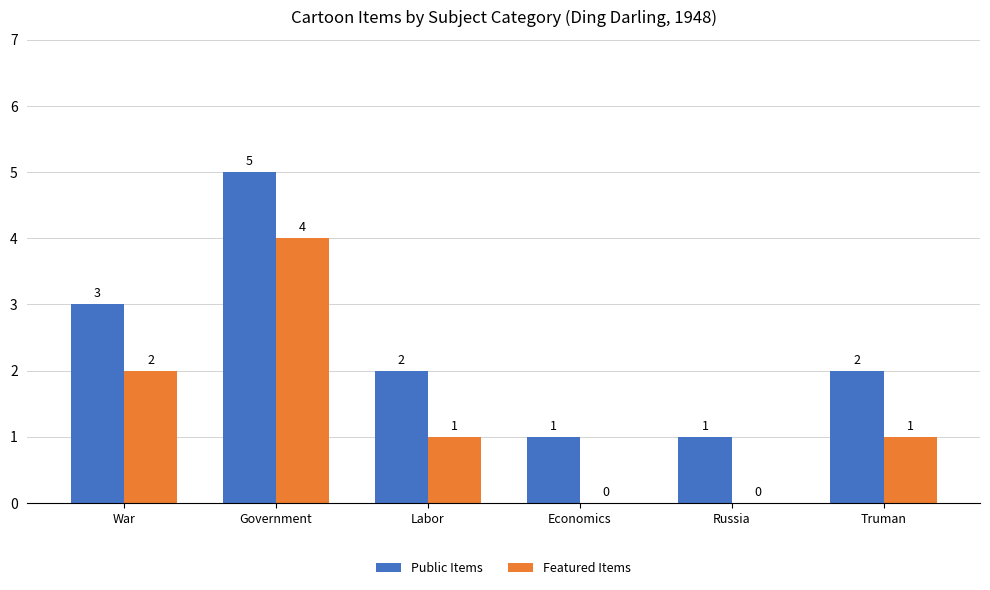

What is the total value across all series at Government?

9